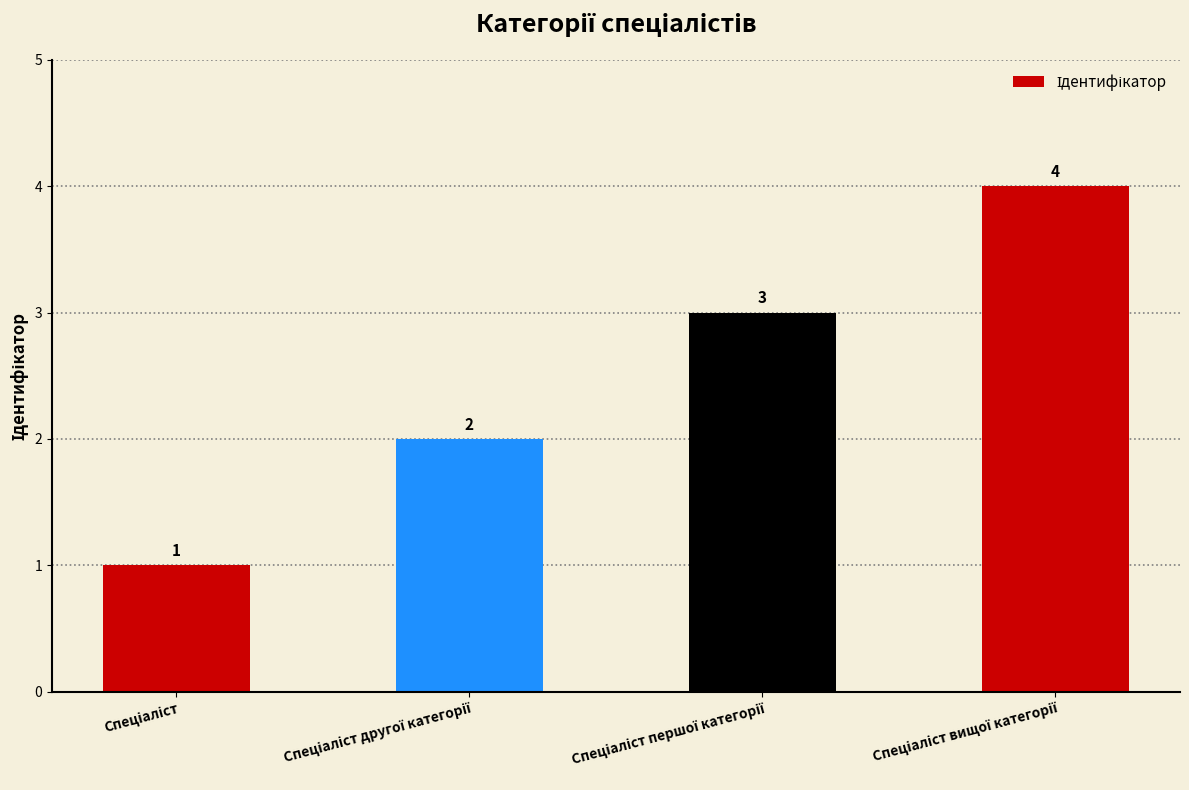

How many values are between 2 and 4?

3